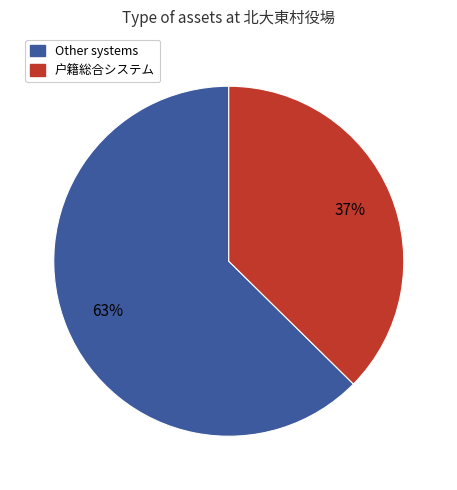

Does any single category account for the majority?

Yes